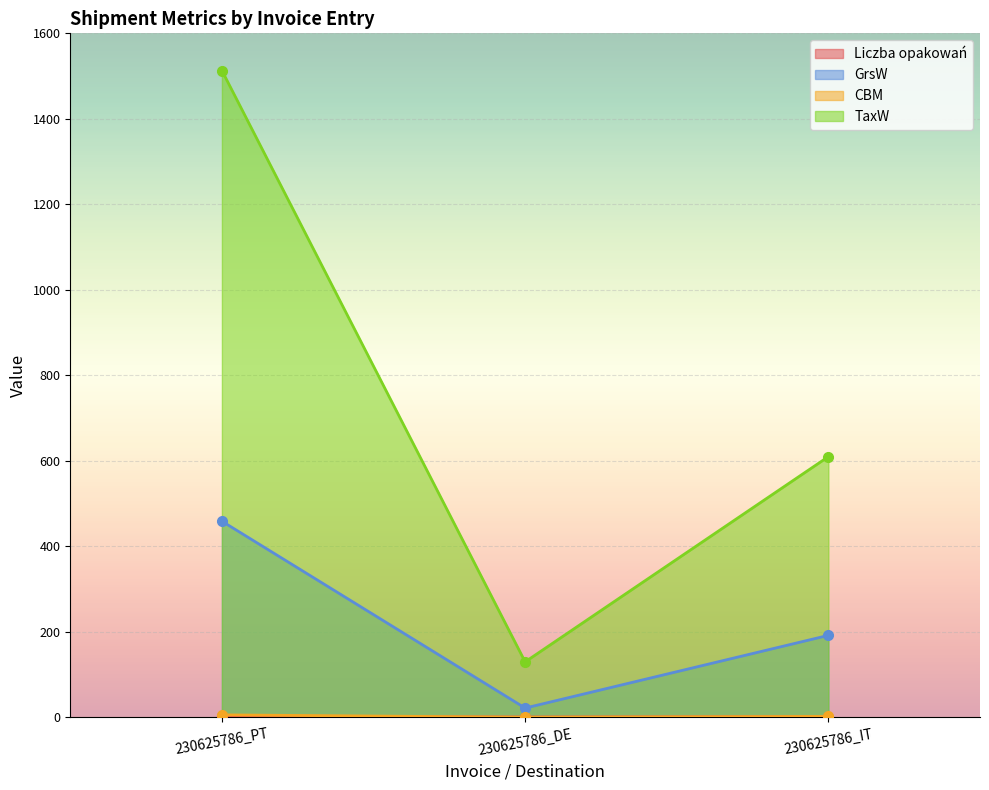

At 230625786_PT, list the series in order from smallest to largest.

Liczba opakowań, CBM, GrsW, TaxW